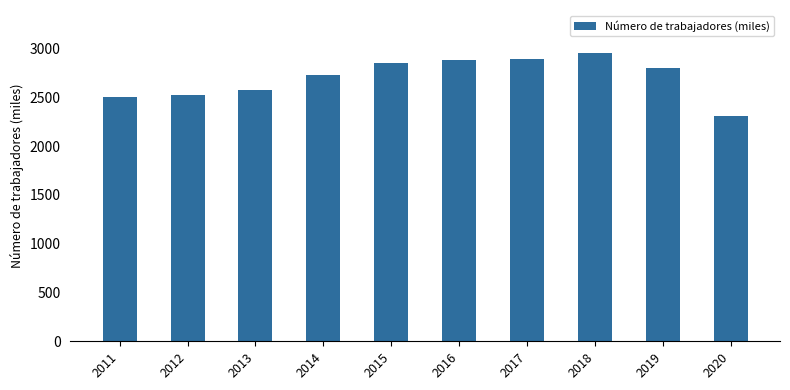

Is it true that the value at 2016 is 2880.1?

True